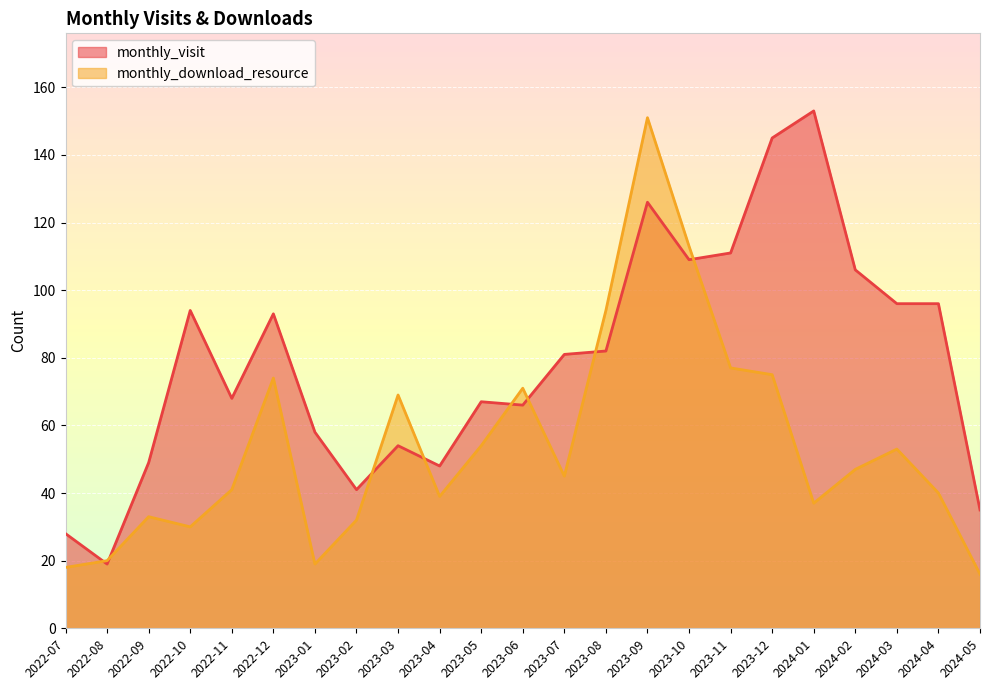

Where do monthly_download_resource and monthly_visit first cross each other?

2022-07 and 2022-08